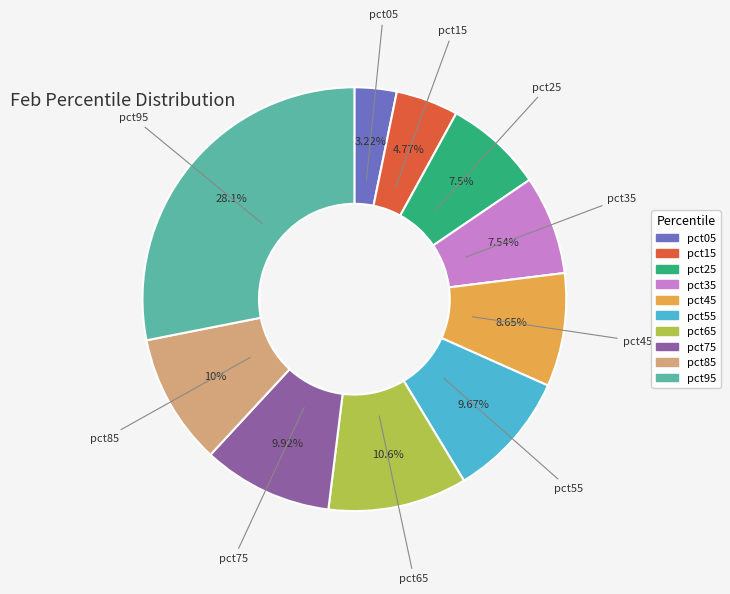

Count the number of slices in the pie.

10